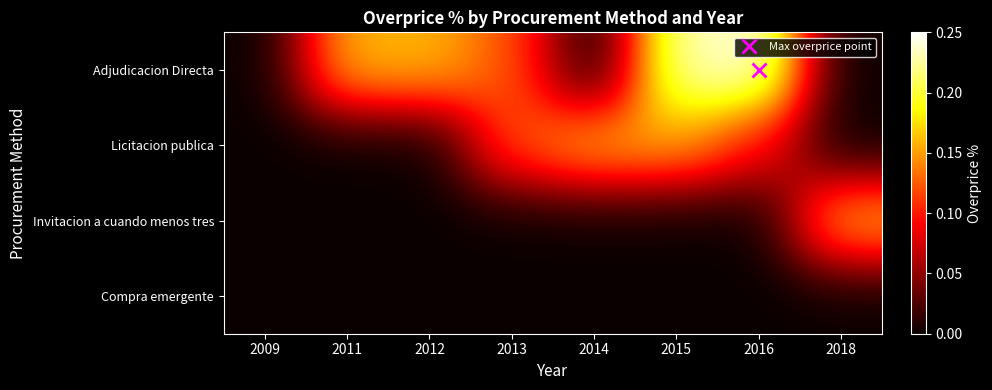

Reading left to right, transcribe all the data shown in this chart.

Adjudicacion Directa: 2009=0.0	2011=0.2	2012=0.2	2013=0.1	2014=0.0	2015=0.2	2016=0.2	2018=0.0
Licitacion publica: 2009=0.0	2011=0.0	2012=0.0	2013=0.1	2014=0.2	2015=0.2	2016=0.1	2018=0.0
Invitacion a cuando menos tres: 2009=0.0	2011=0.0	2012=0.0	2013=0.0	2014=0.0	2015=0.0	2016=0.0	2018=0.2
Compra emergente: 2009=0.0	2011=0.0	2012=0.0	2013=0.0	2014=0.0	2015=0.0	2016=0.0	2018=0.0